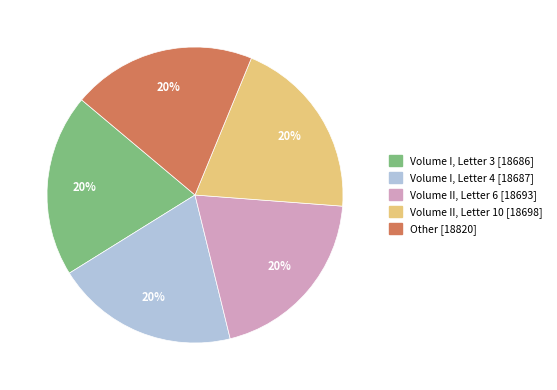

To the nearest percent, what percentage of the pie is Volume II, Letter 6?

20%